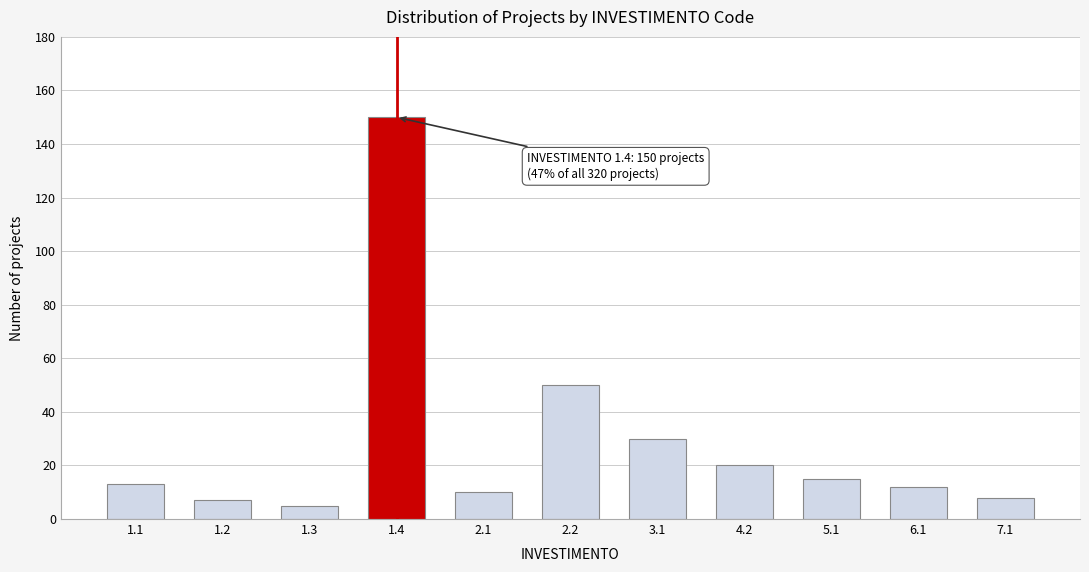

Reading right to left, transcribe all the data shown in this chart.

8	12	15	20	30	50	10	150	5	7	13